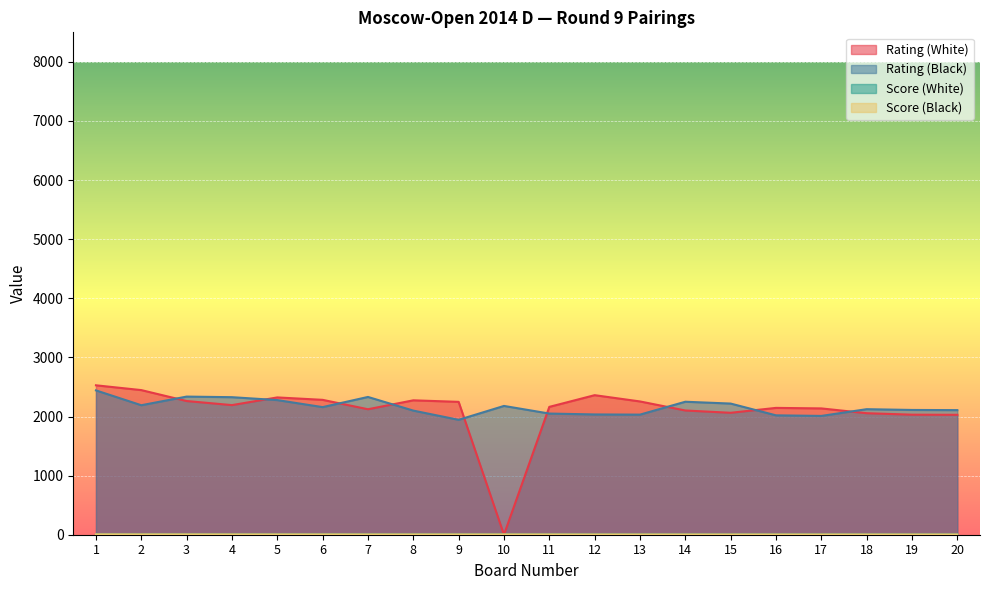

The value of Rating (White) at 17 is 2137.0. True or false?

True